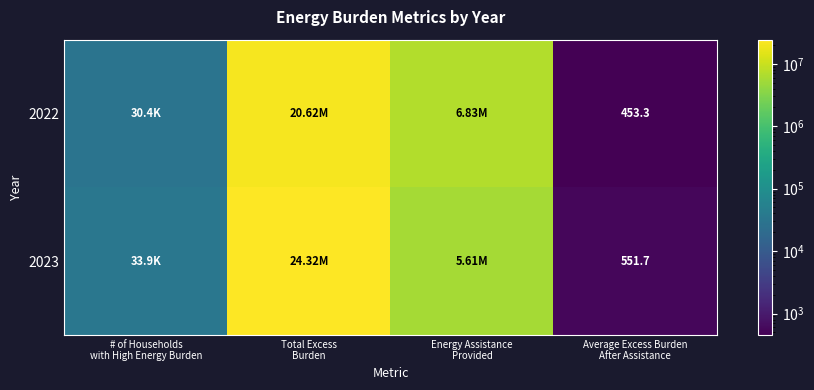

What is the greatest value displayed?

24315594.4